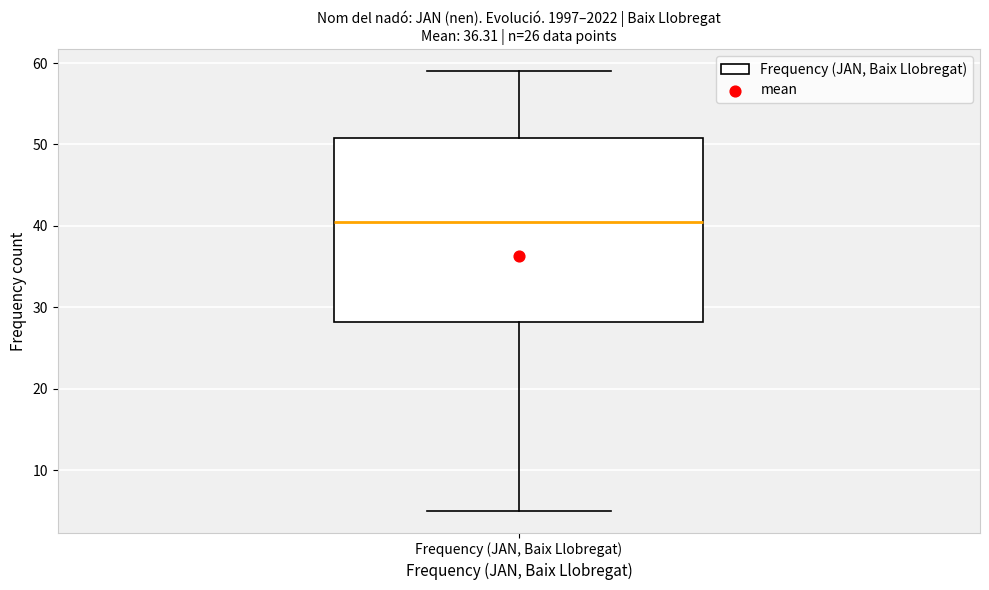

Transcribe this box plot: give where the median line is, the range the box spans, and where the two whiskers end, as read against the y-axis. The values are not printed on the chart, so give them approximately, as read against the axis.

median 41, box 28 to 51, whiskers 5 to 59